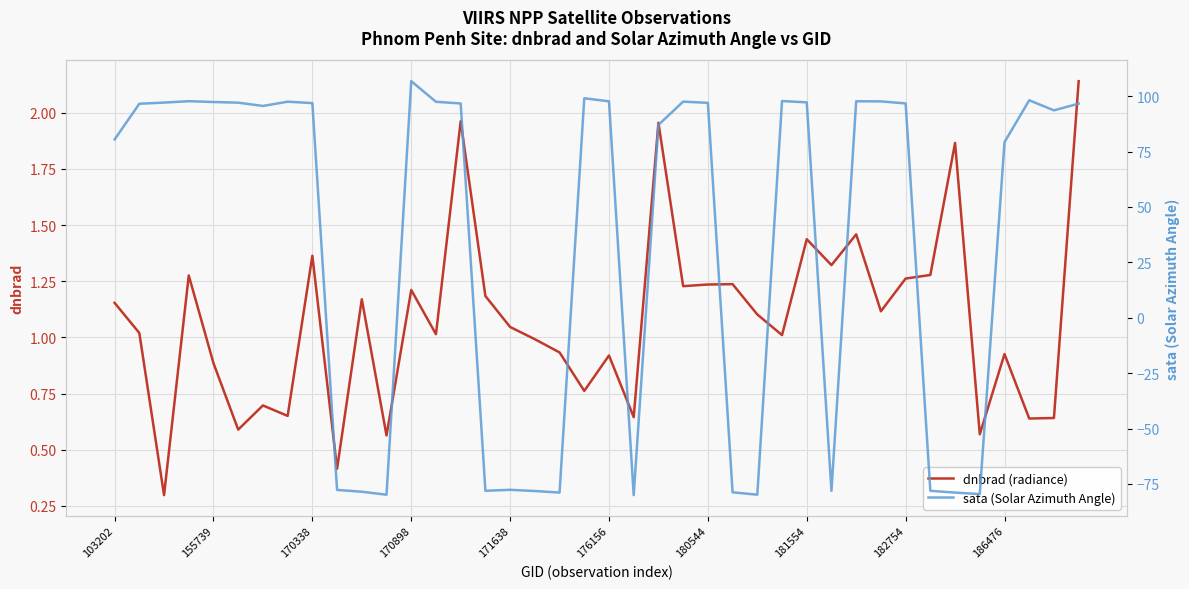

Reading left to right, extract all data points from this chart.

dnbrad (radiance): 1.2	1.0	0.3	1.3	0.9	0.6	0.7	0.7	1.4	0.4	1.2	0.6	1.2	1.0	2.0	1.2	1.0	1.0	0.9	0.8	0.9	0.6	2.0	1.2	1.2	1.2	1.1	1.0	1.4	1.3	1.5	1.1	1.3	1.3	1.9	0.6	0.9	0.6	0.6	2.1
sata (Solar Azimuth Angle): 80.5	96.6	97.1	97.7	97.4	97.0	95.6	97.5	96.9	-77.7	-78.5	-79.9	106.8	97.5	96.7	-78.1	-77.7	-78.2	-78.9	99.0	97.7	-80.1	87.0	97.5	97.0	-78.8	-79.8	97.8	97.2	-78.1	97.7	97.6	96.7	-78.1	-78.9	-79.6	79.2	98.1	93.6	96.6